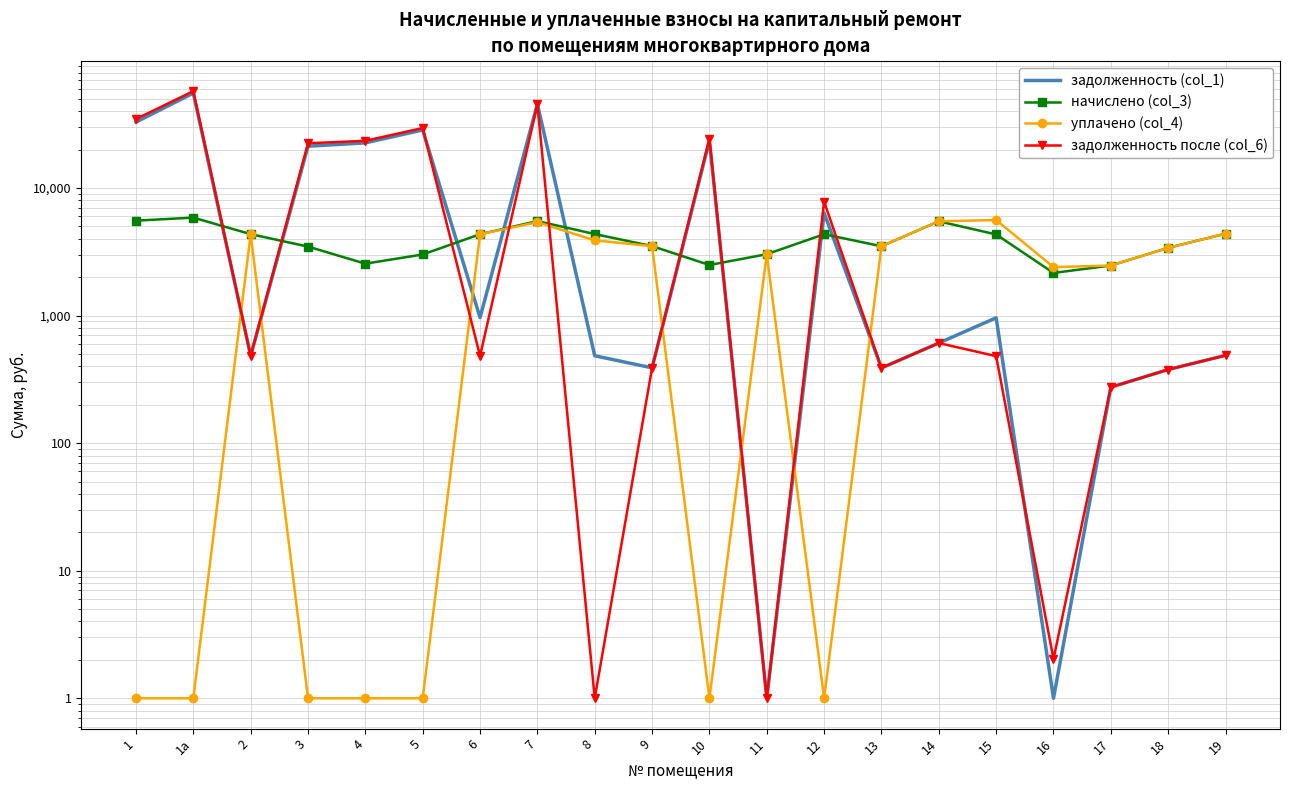

True or false: задолженность (col_1) and начислено (col_3) cross at least once.

True